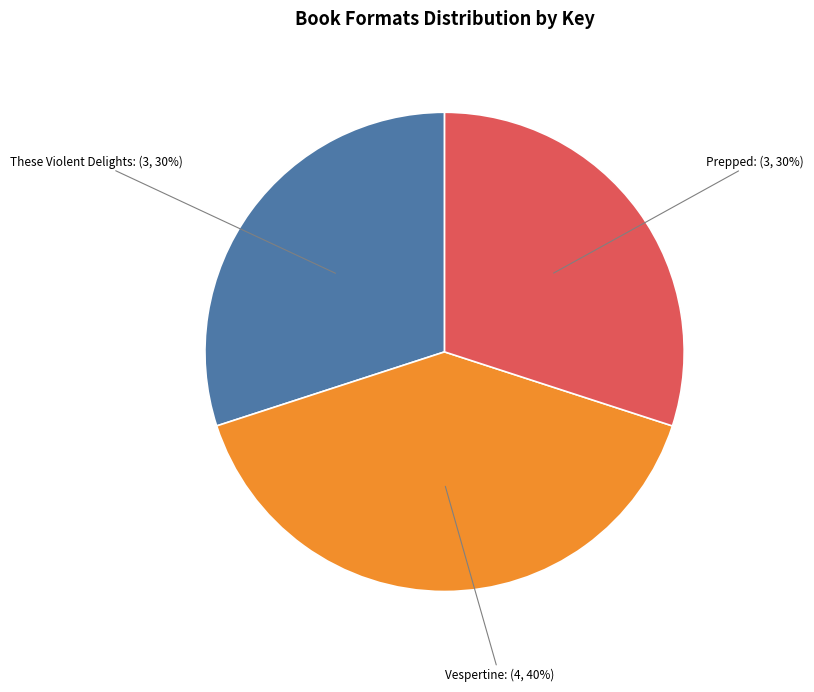

To the nearest percent, what is the average slice percentage?

33%